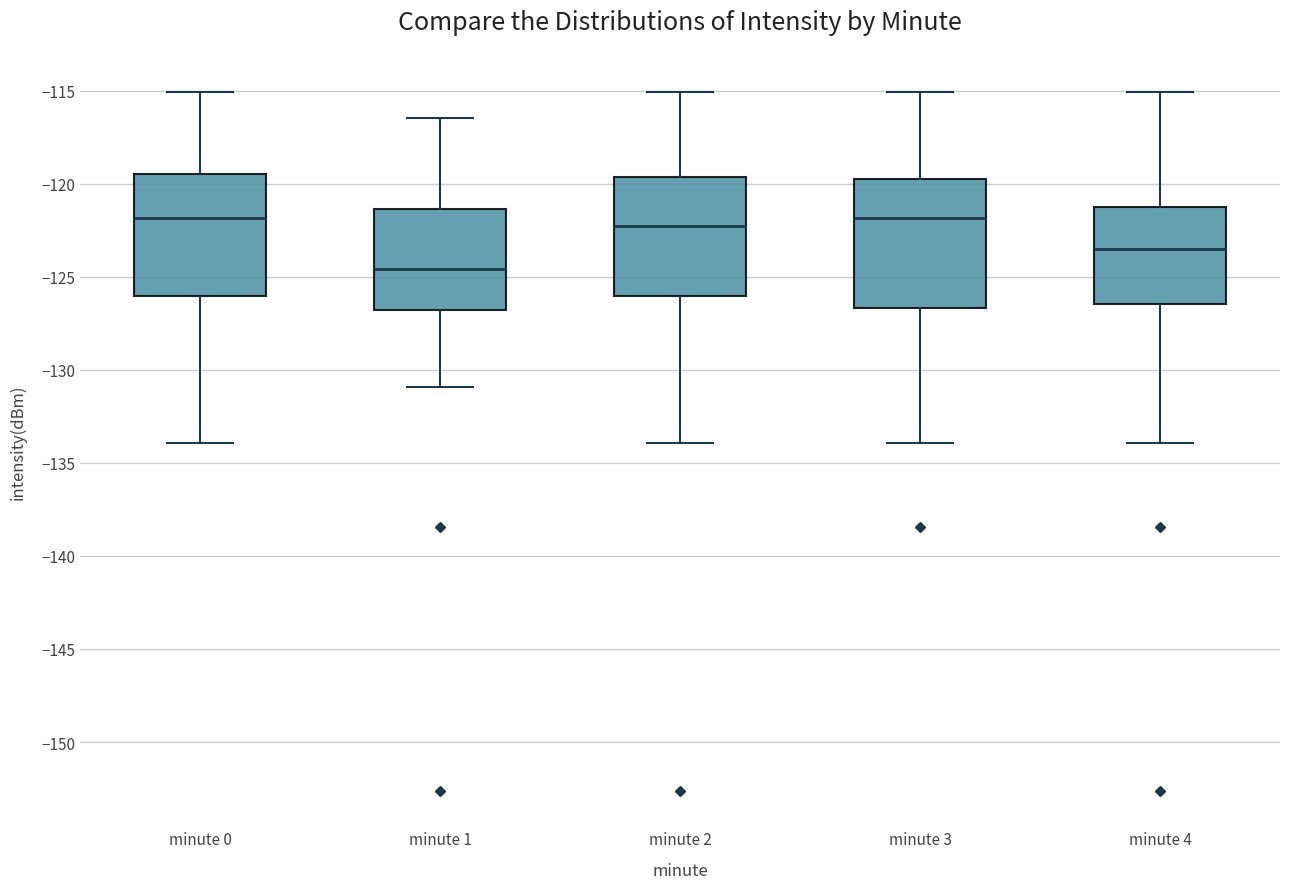

Where is the upper edge of the box for minute 3 on the y-axis? The values are not printed on the chart, so give them approximately, as read against the axis.

-120.0